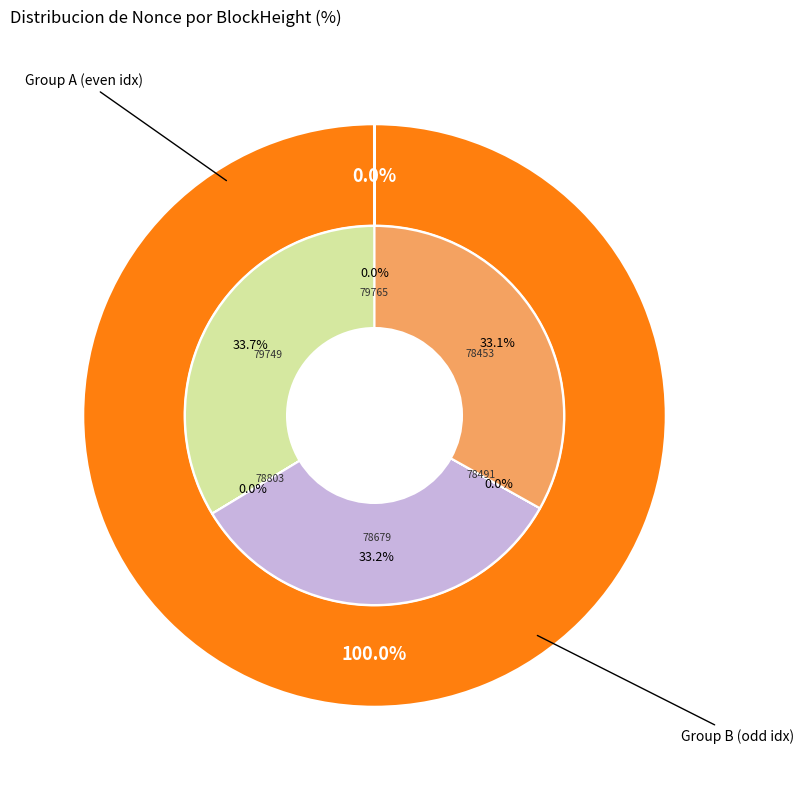

To the nearest percent, what is the average slice percentage?

17%